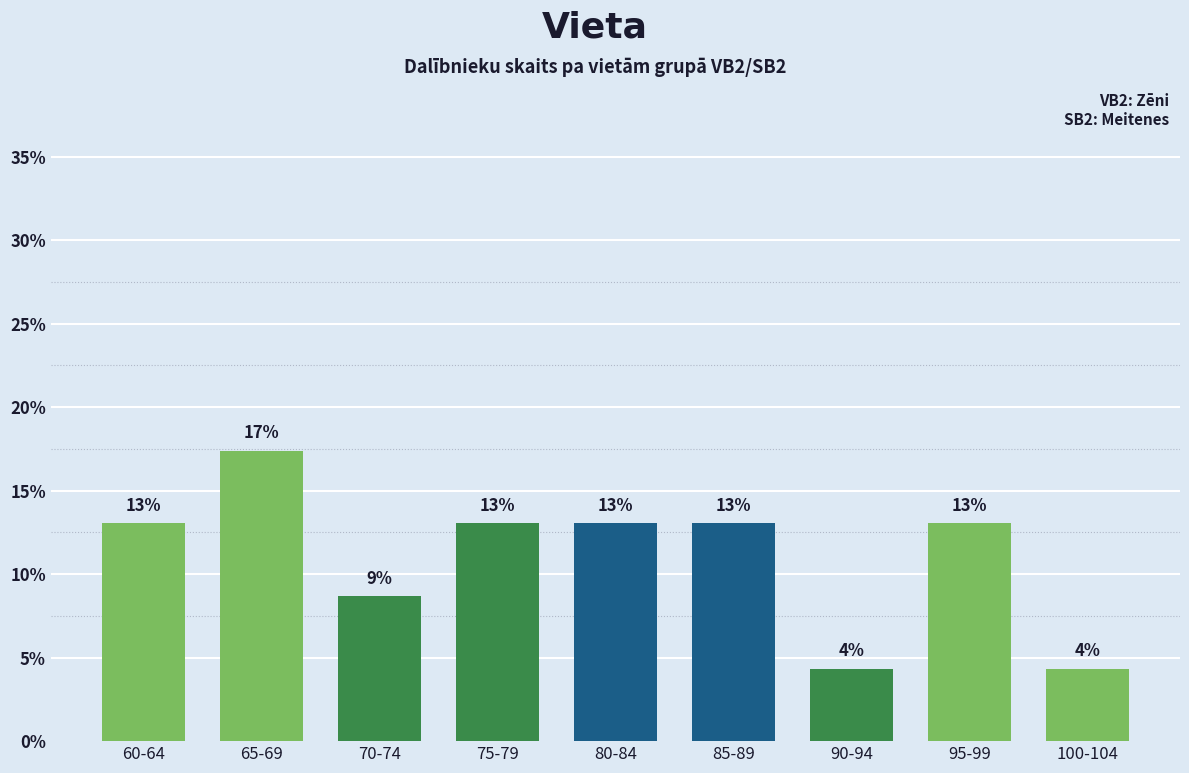

What is the difference between the values at 100-104 and 65-69?

13.0